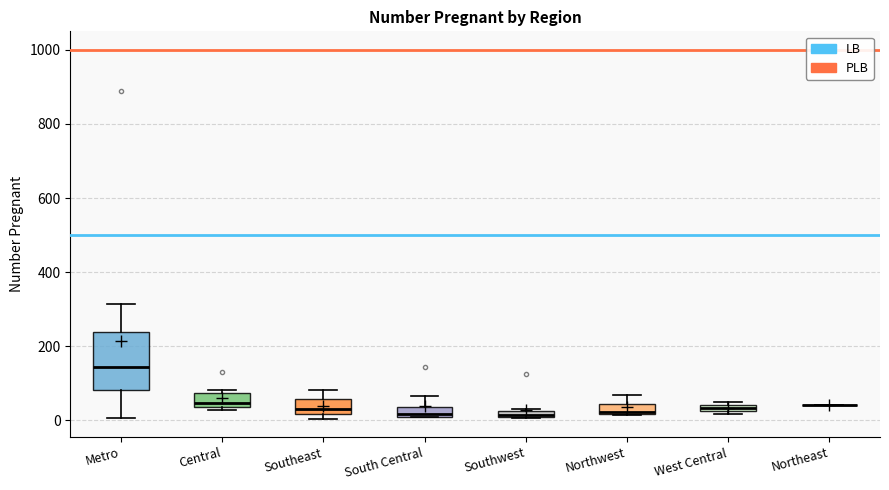

Where is the lower edge of the box for Northwest on the y-axis? The values are not printed on the chart, so give them approximately, as read against the axis.

20